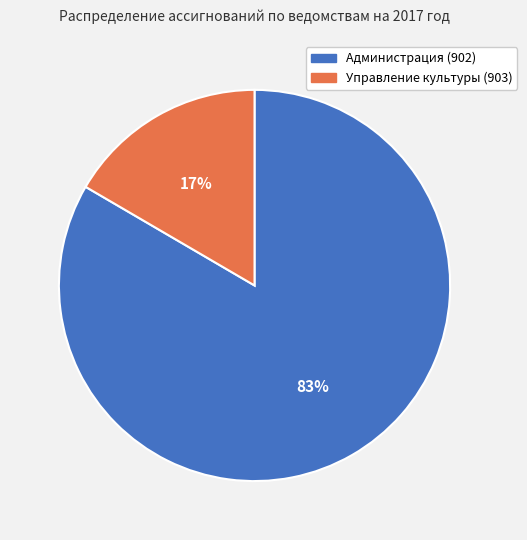

What percentage is the Управление культуры (903) slice, to the nearest percent?

17%